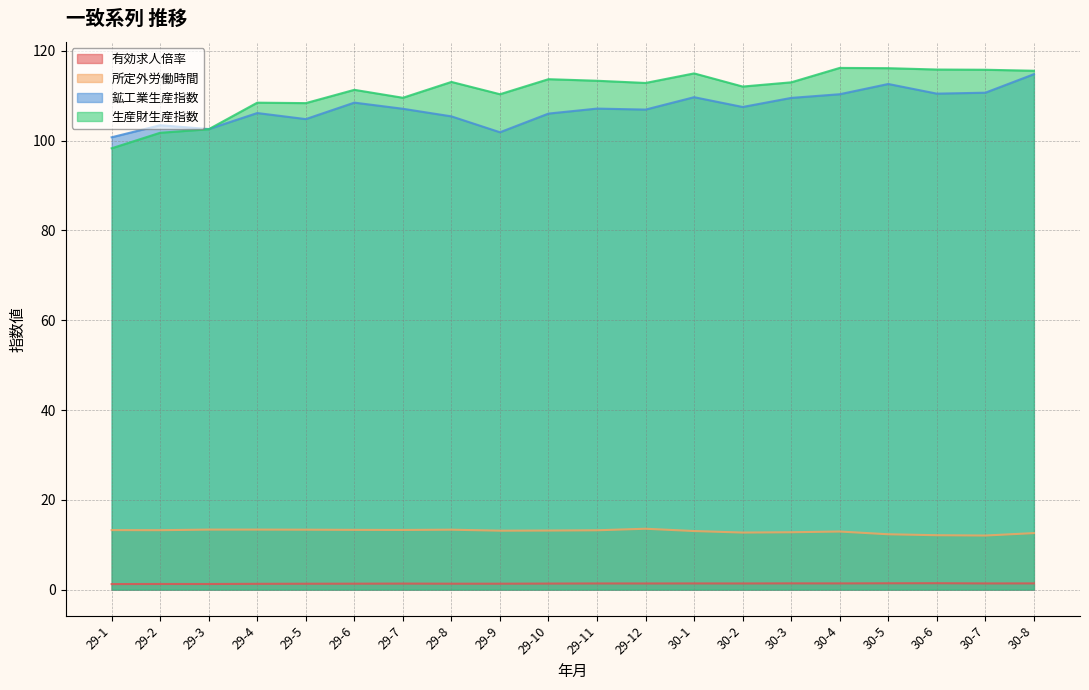

The value of 所定外労働時間 at 29-8 is 13.3. True or false?

True